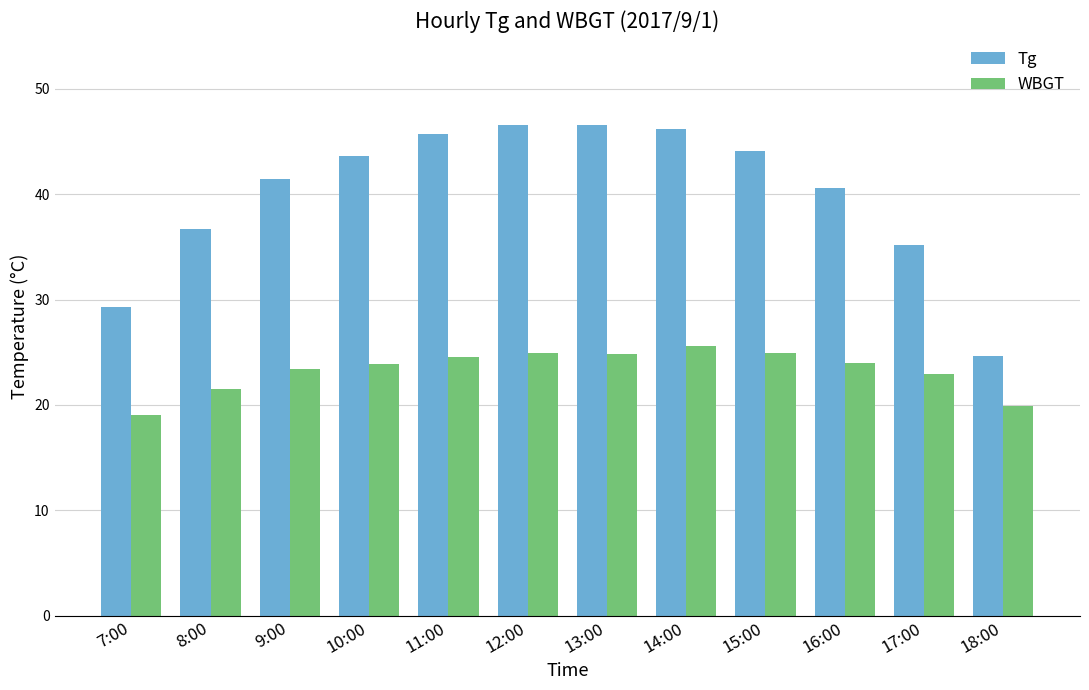

What is the lowest value of the Tg series?

24.6